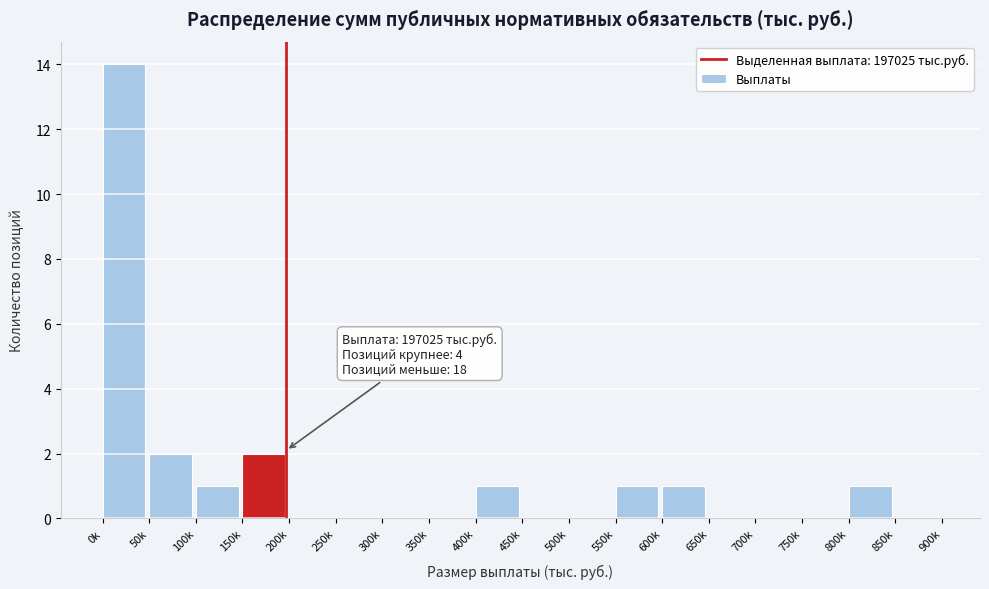

Reading left to right, what are all the values shown in this chart?

0k=14	50k=2	100k=1	150k=2	200k=0	250k=0	300k=0	350k=0	400k=1	450k=0	500k=0	550k=1	600k=1	650k=0	700k=0	750k=0	800k=1	850k=0